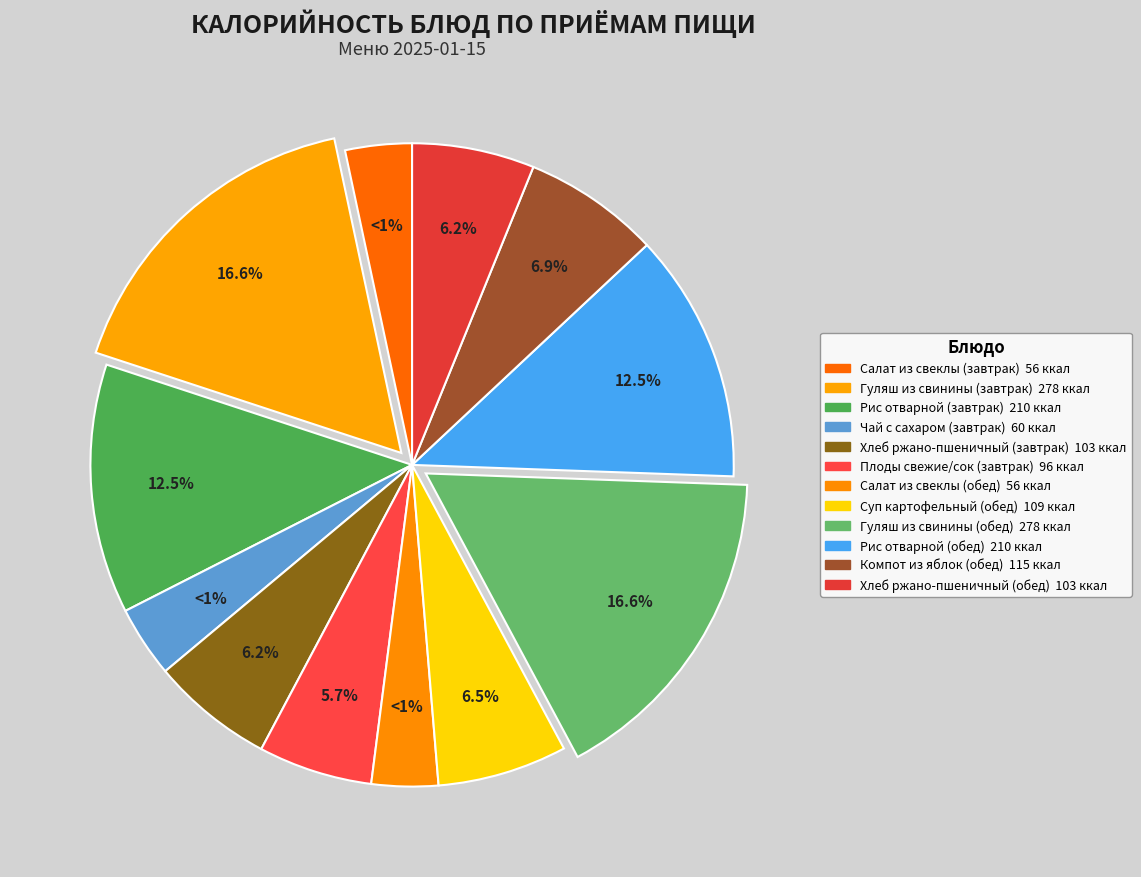

How much of the chart is everything except Гуляш из свинины (завтрак)?

83.4%